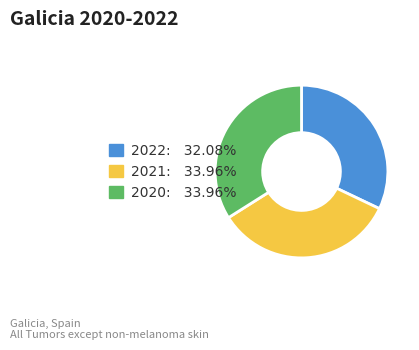

Is there any slice that represents more than half of the pie?

No